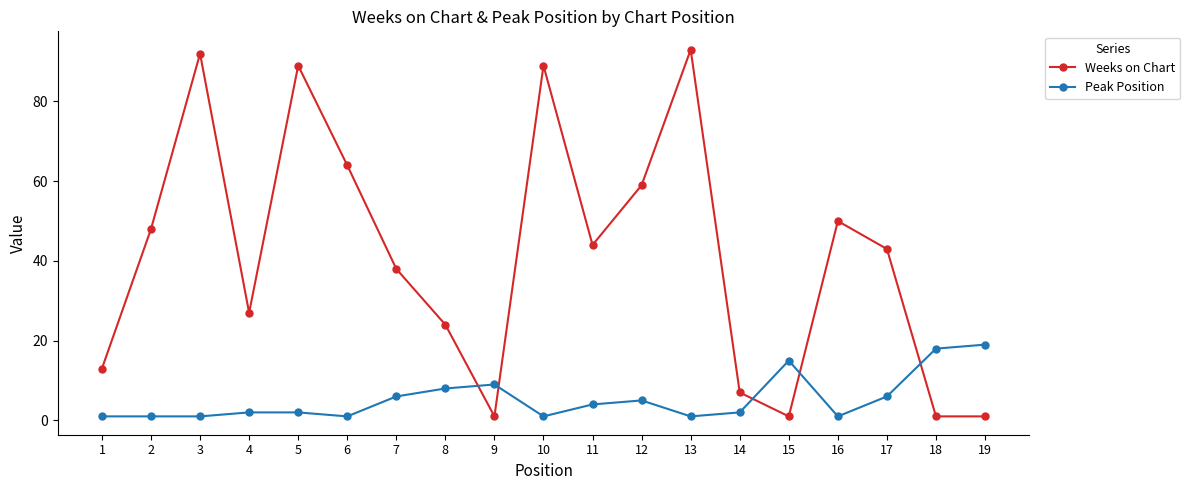

Count the number of data series in this chart.

2